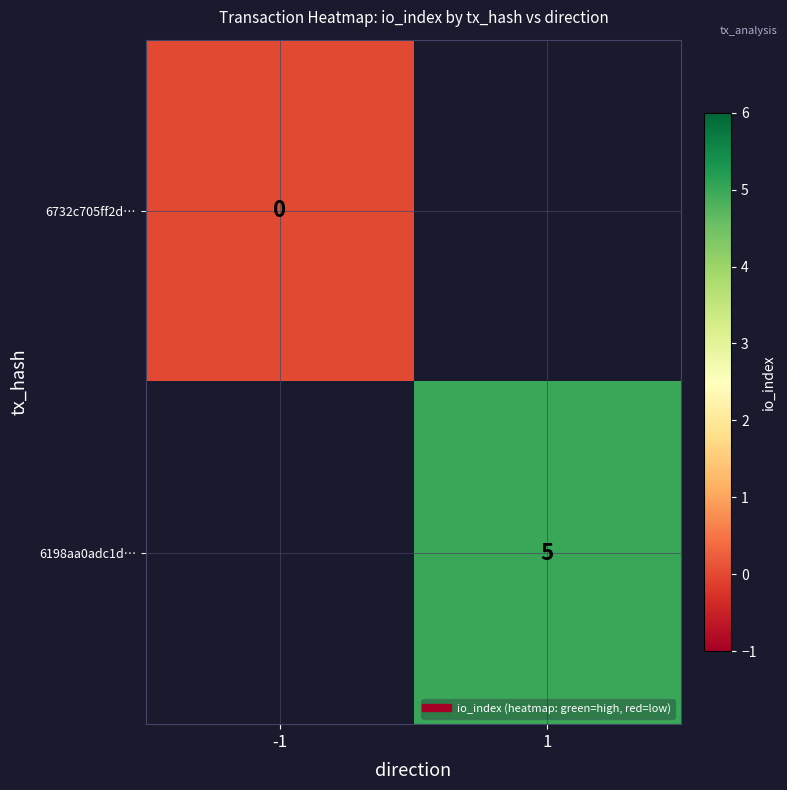

Which has a higher value, 1 or -1?

1